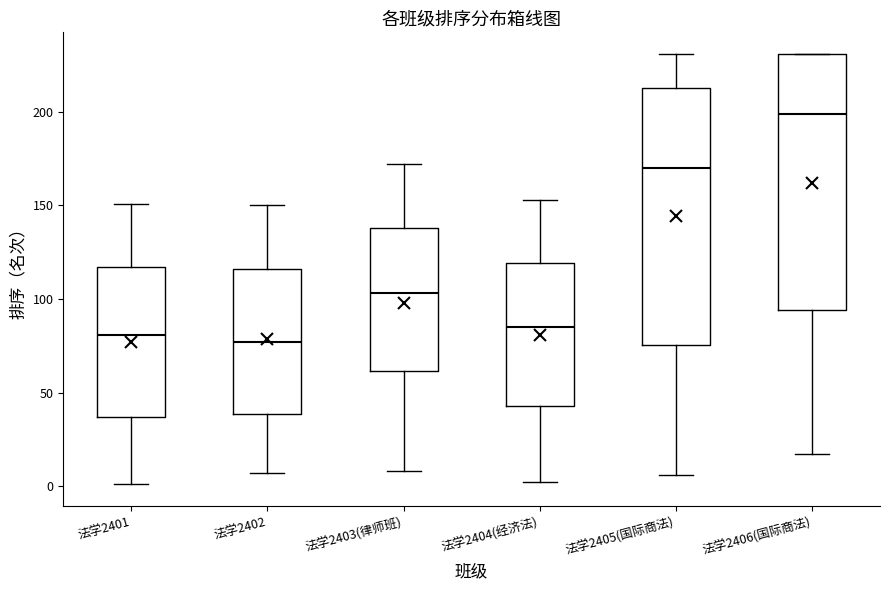

Which box has the highest median line?

法学2406(国际商法)